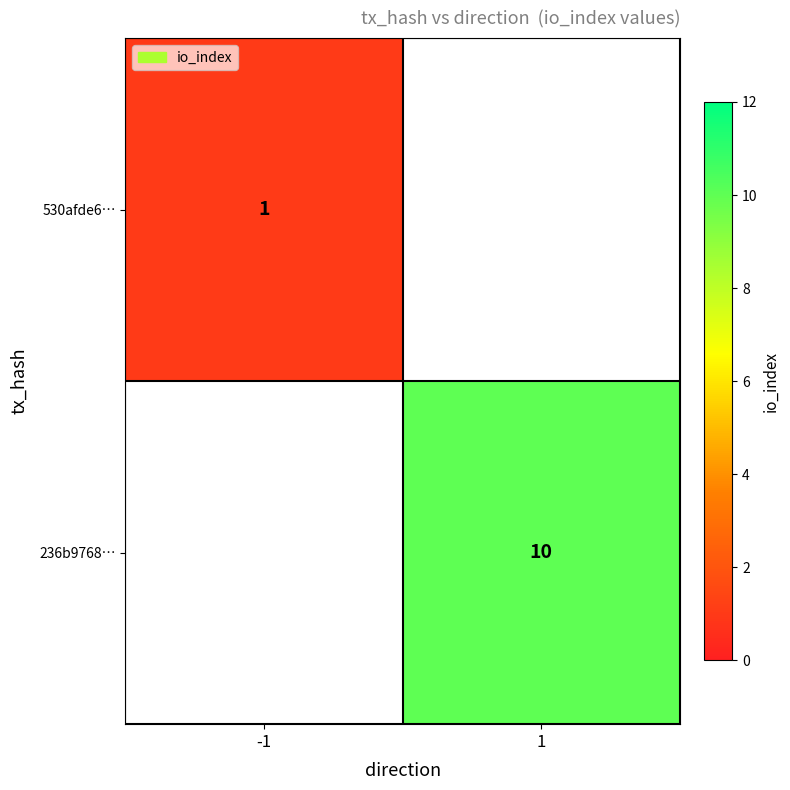

The 530afde6… series shows 1 at -1. True or false?

True